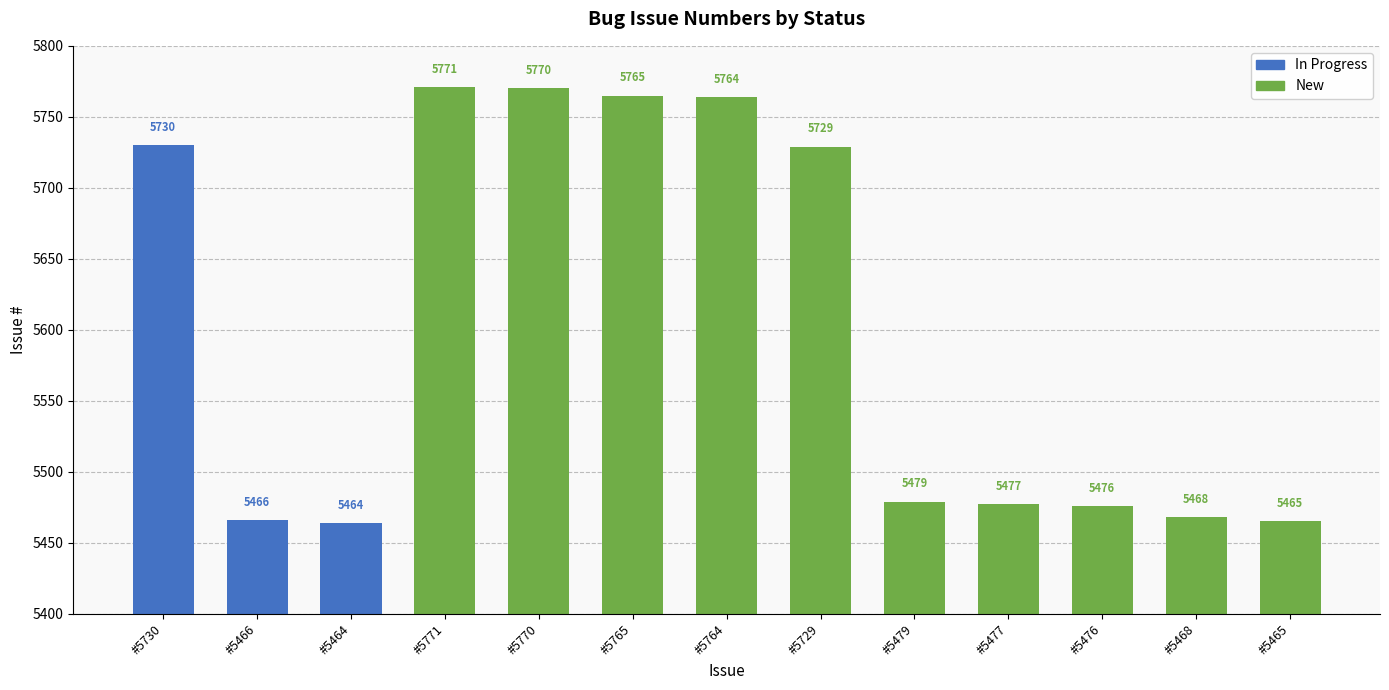

Rank the categories by value from highest to lowest.

#5771, #5770, #5765, #5764, #5730, #5729, #5479, #5477, #5476, #5468, #5466, #5465, #5464